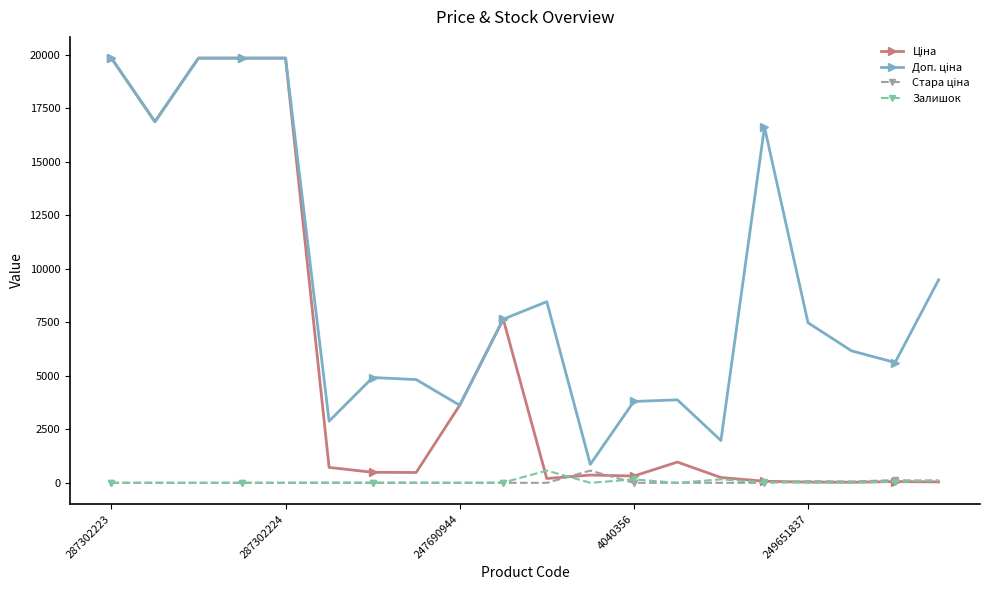

At how many categories does at least one series exceed 18963?

4